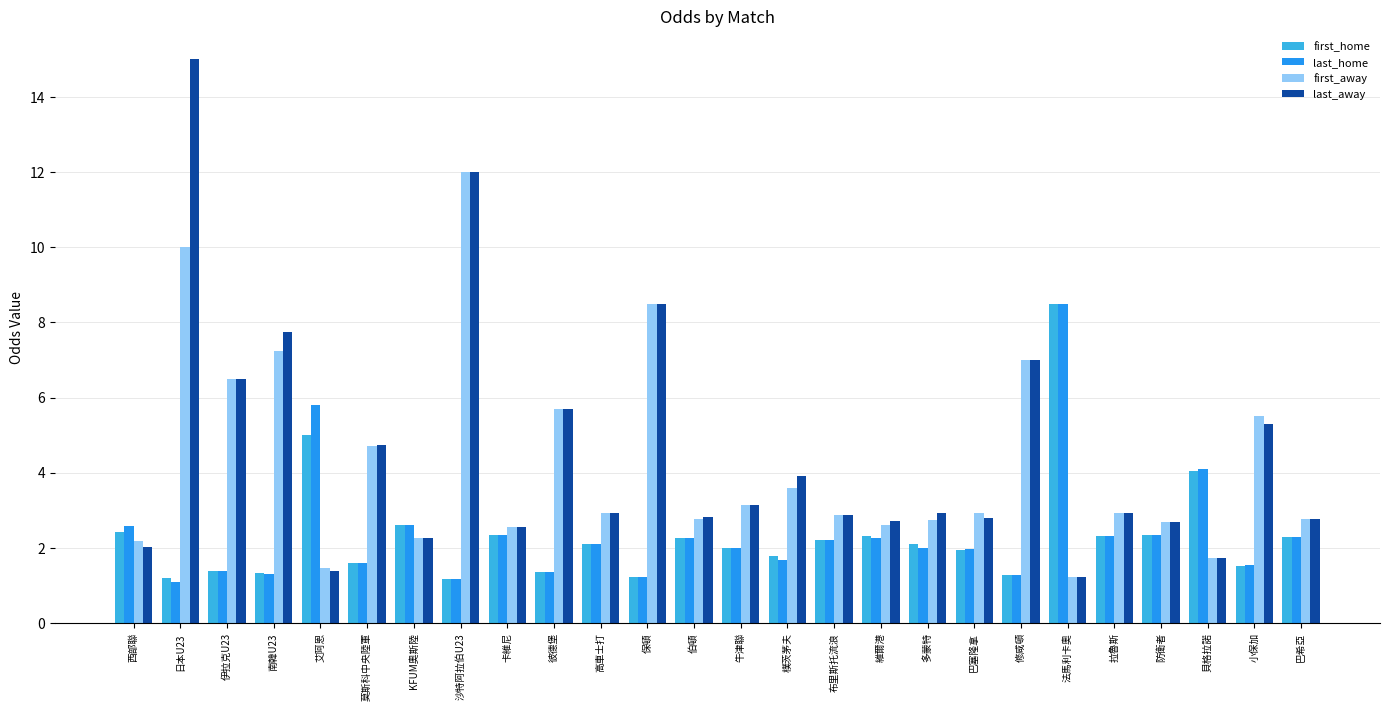

What is the difference between the second highest and minimum values in the last_away series?

10.8